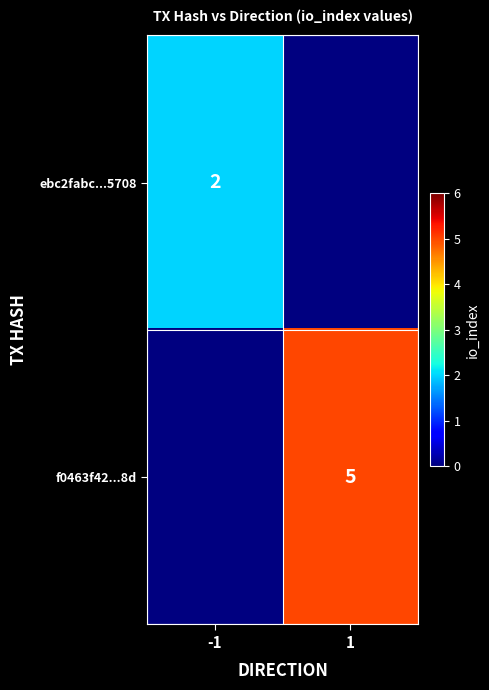

How many categories are shown in the chart?

2